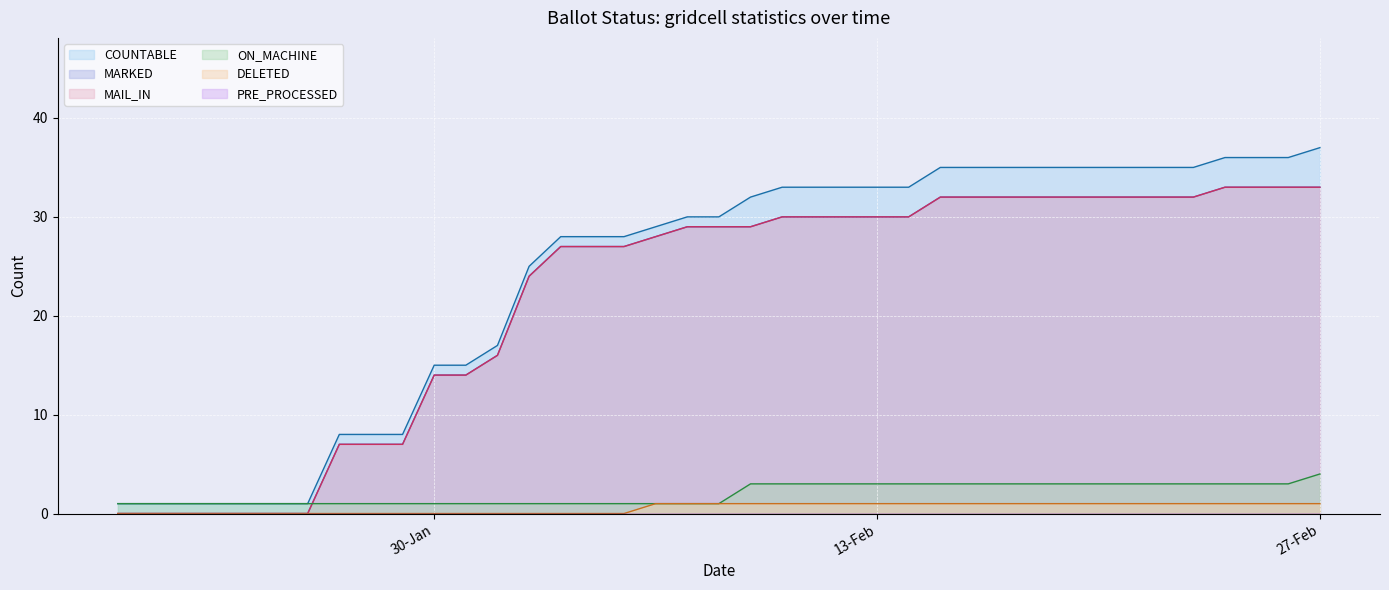

List the series in order of their peak value, lowest first.

PRE_PROCESSED line, DELETED line, ON_MACHINE line, MARKED line, MAIL_IN line, COUNTABLE line